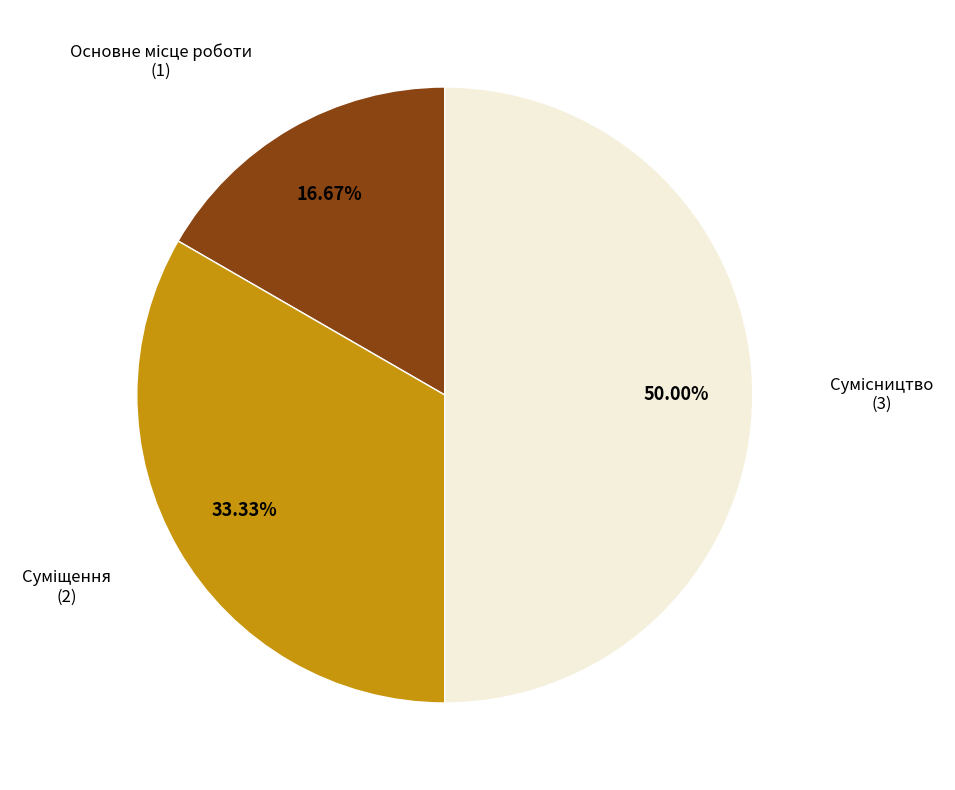

Does any single category account for the majority?

No